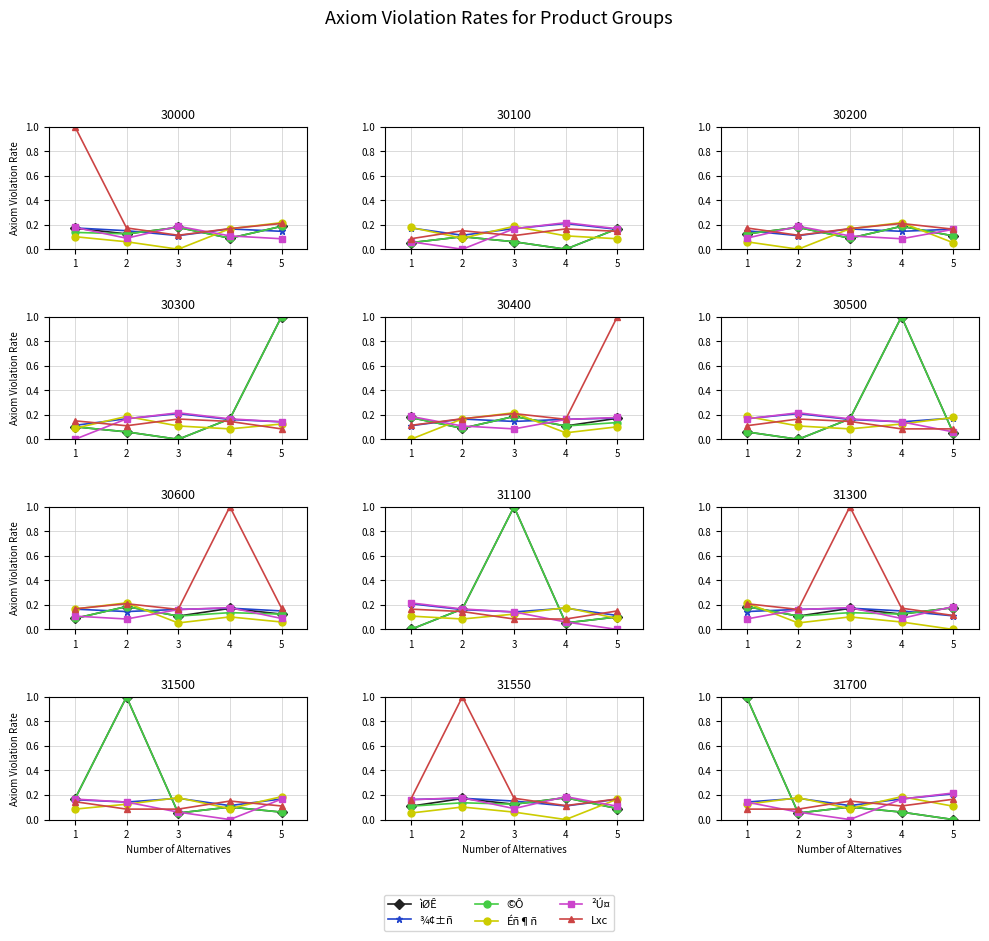

How many values in ©Ô are above zero?

4